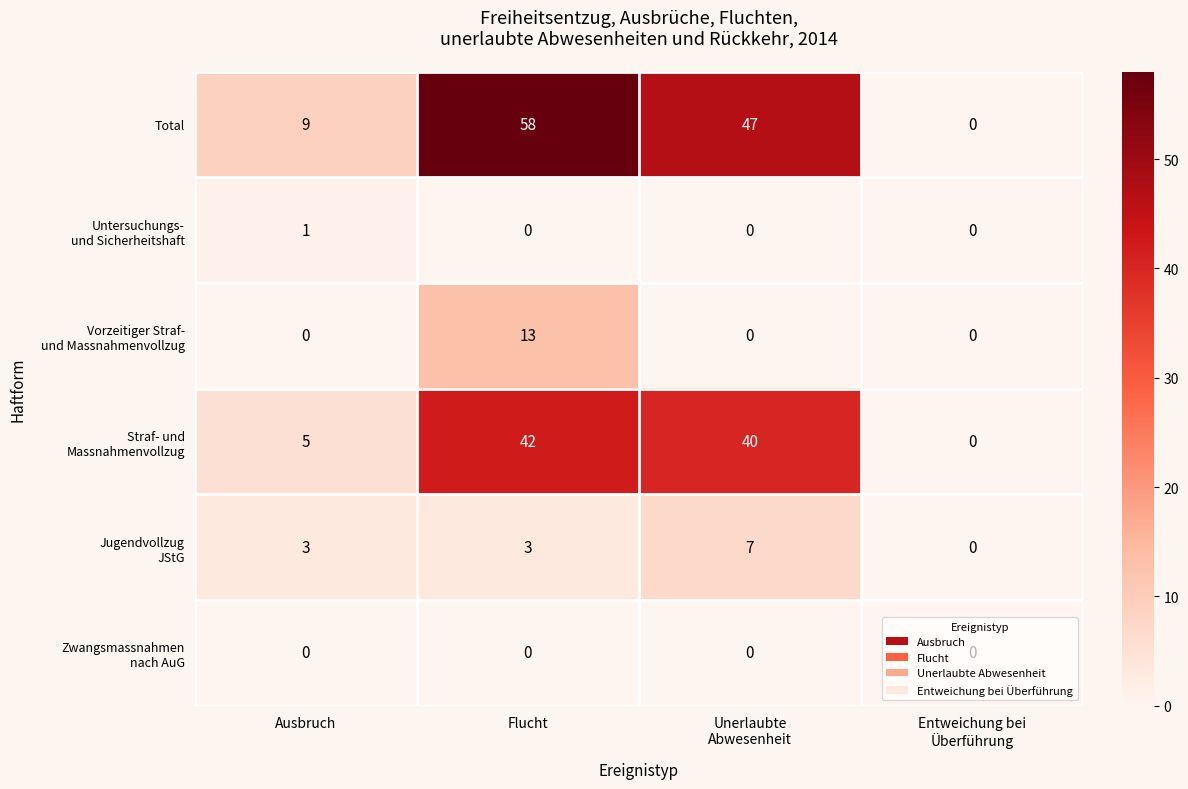

Which series has the largest total across all categories?

Total